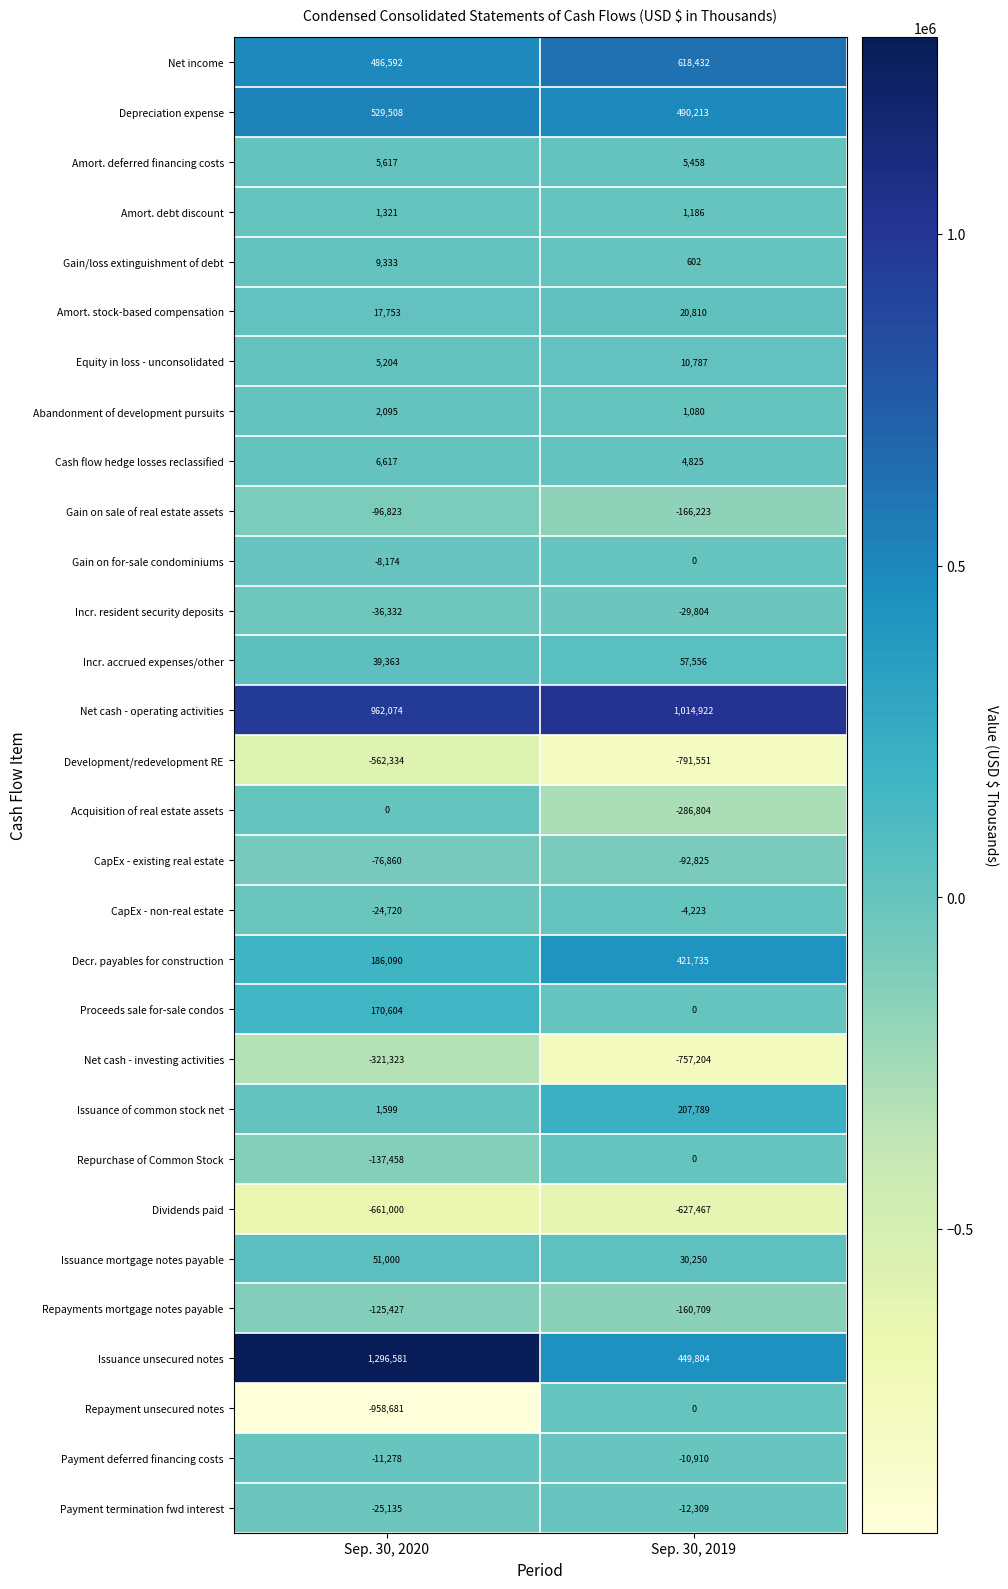

Between Sep. 30, 2020 and Sep. 30, 2019, which series saw the biggest shift?

Repayment unsecured notes